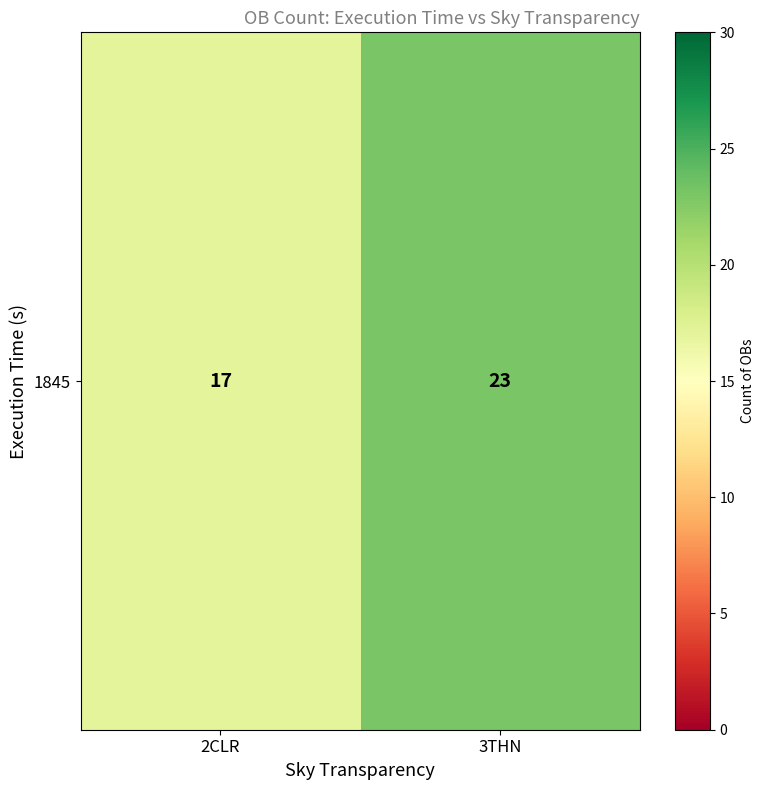

What is the difference between the maximum and minimum values?

6